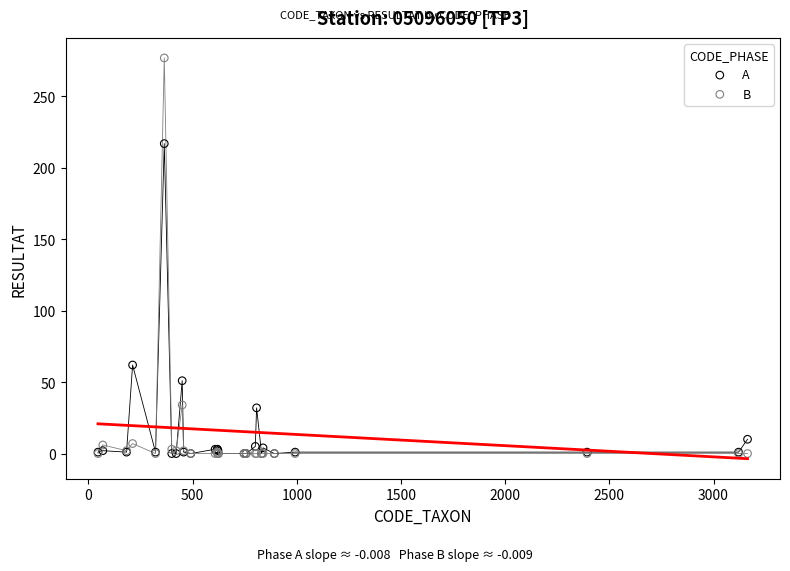

Which series has the widest spread of Y values?

B